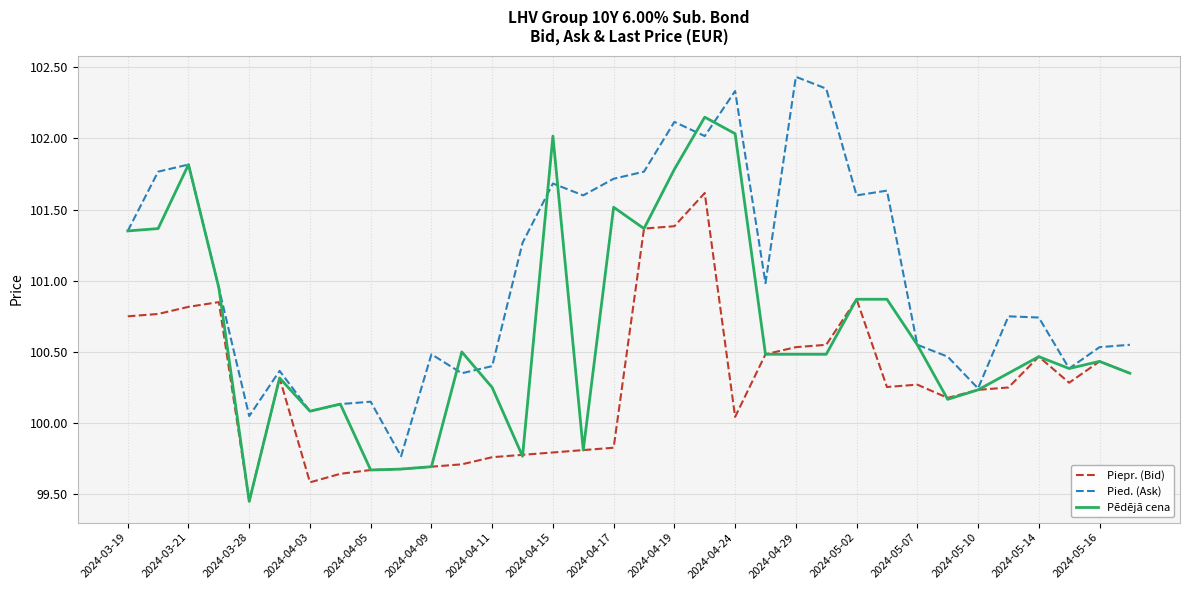

Rank the series by their maximum value, from lowest to highest.

Piepr. (Bid), Pēdējā cena, Pied. (Ask)